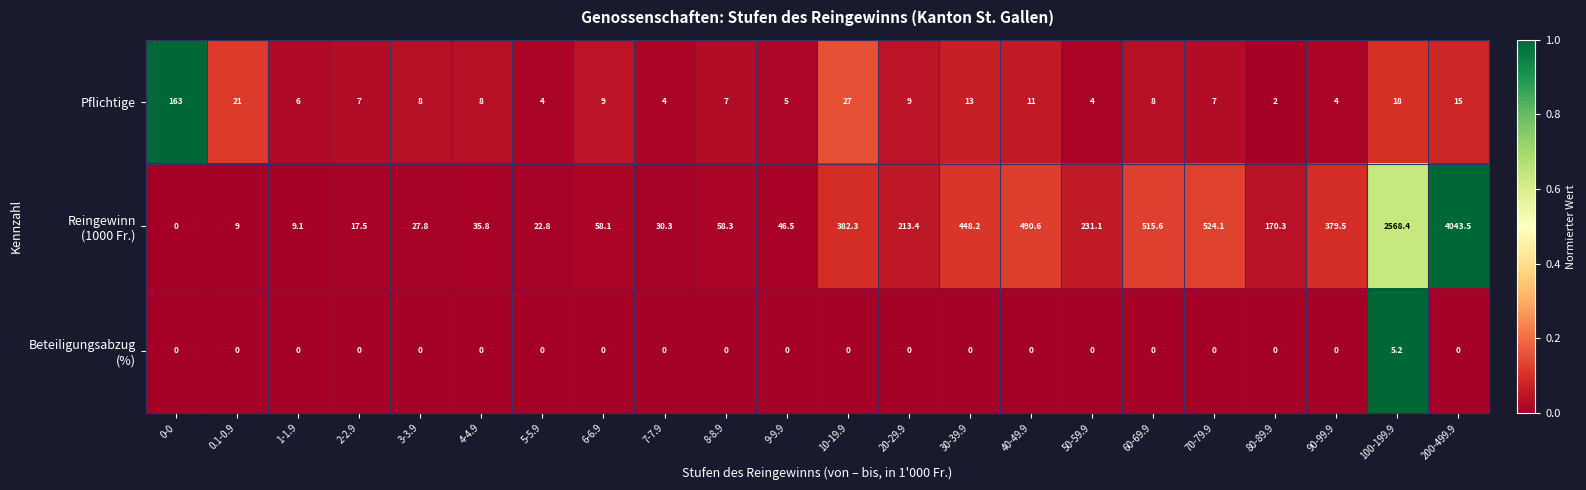

Which label corresponds to the largest value in the chart?

200-499.9